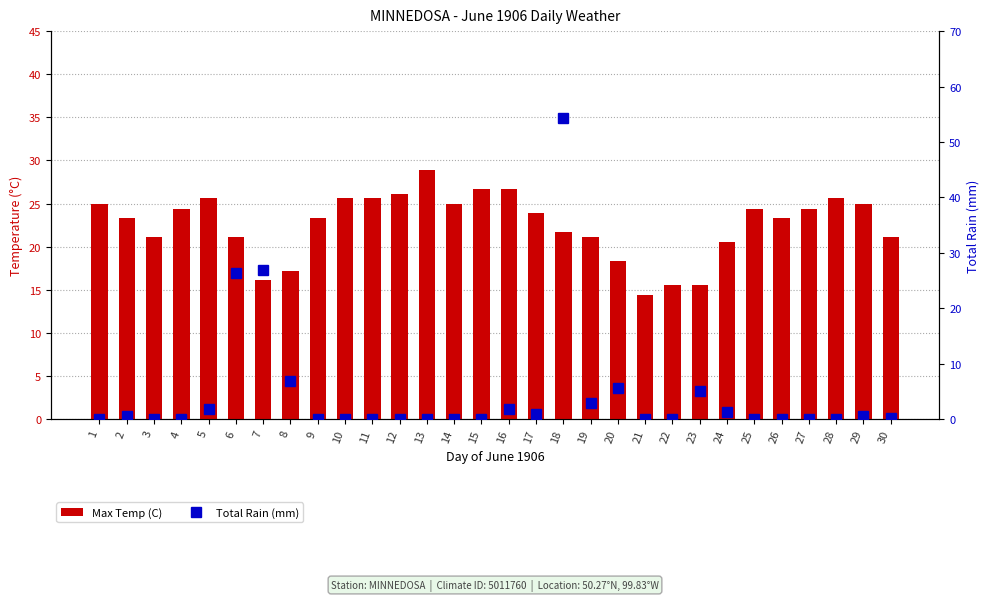

The value of Total Rain (mm) at 14 is 0.0. True or false?

True